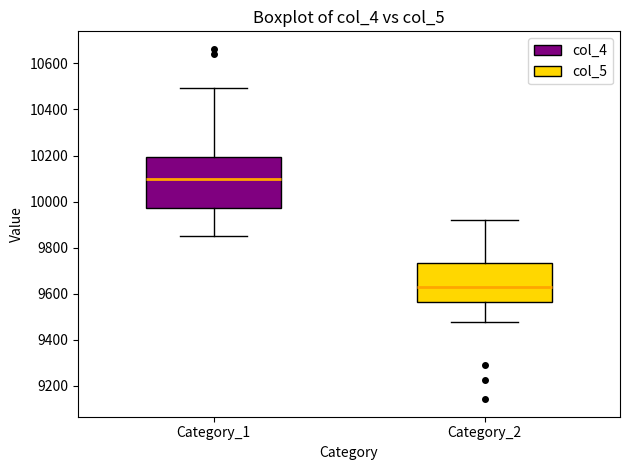

Where is the upper edge of the box for Category_2 on the y-axis? The values are not printed on the chart, so give them approximately, as read against the axis.

9740